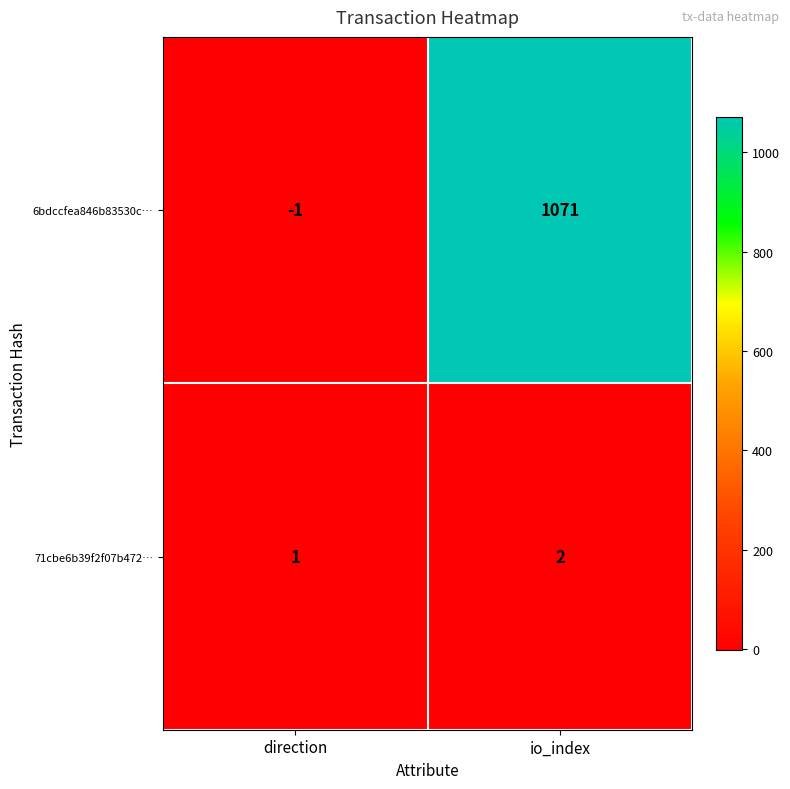

Reading left to right, transcribe all the data shown in this chart.

6bdccfea846b83530c…: direction=-1	io_index=1071
71cbe6b39f2f07b472…: direction=1	io_index=2